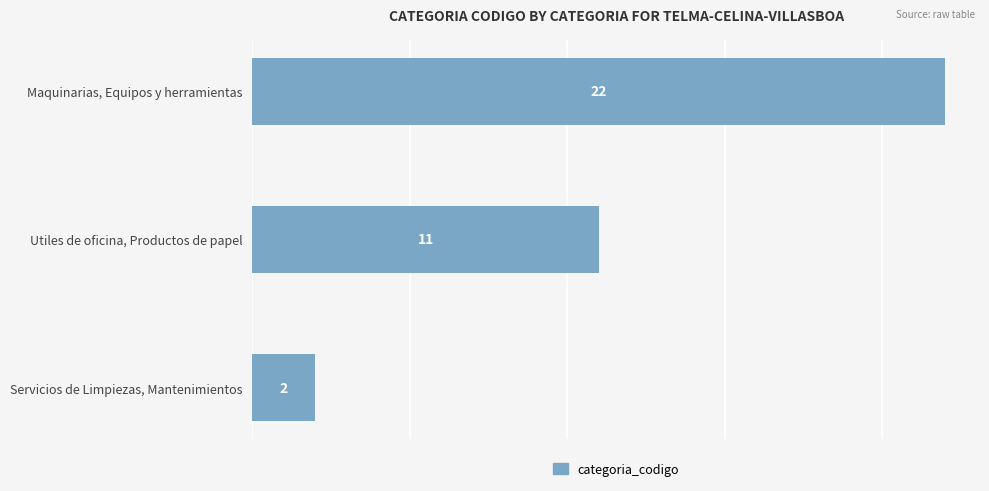

Read the value at Utiles de oficina, Productos de papel, to the nearest 10.

10